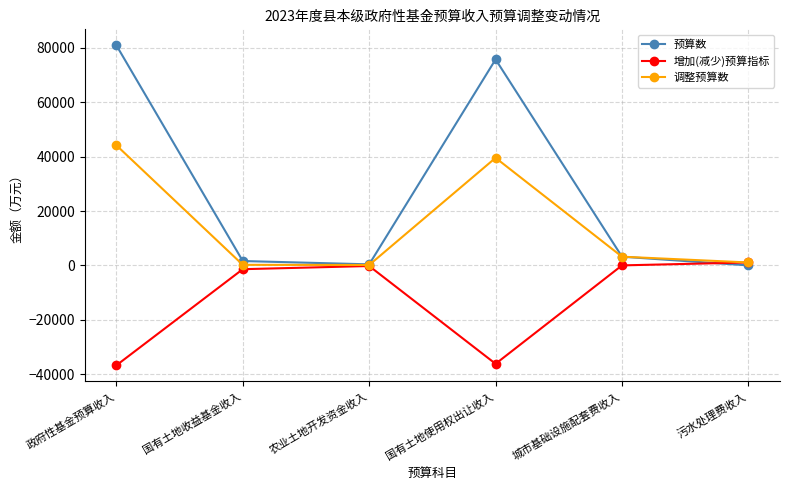

Rank the series by their average value, from highest to lowest.

预算数, 调整预算数, 增加(减少)预算指标